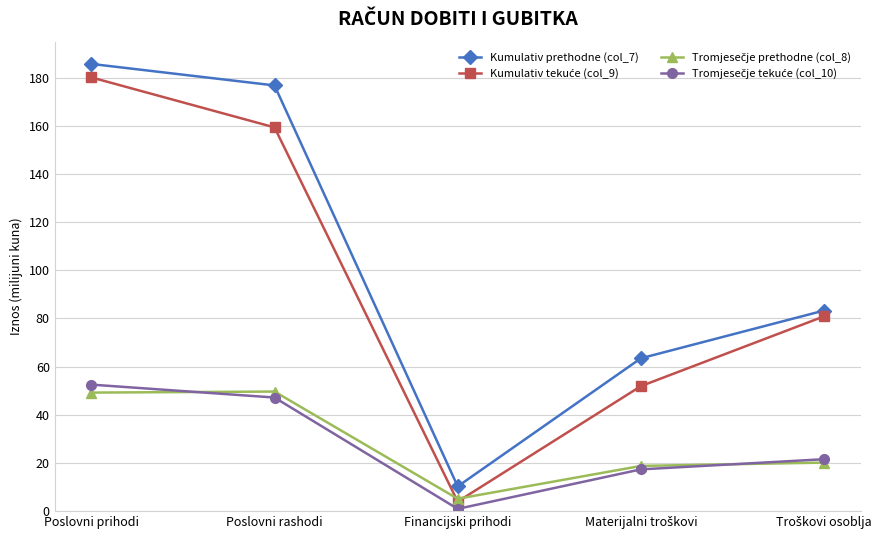

What is the spread (max minus min) of values at Poslovni prihodi?

136.4